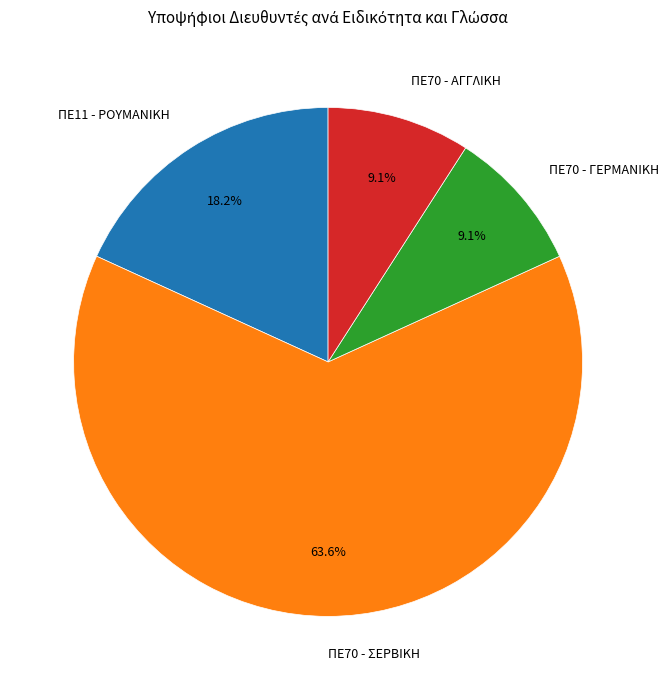

Is the sum of ΠΕ70 - ΓΕΡΜΑΝΙΚΗ and ΠΕ70 - ΣΕΡΒΙΚΗ greater than half?

Yes